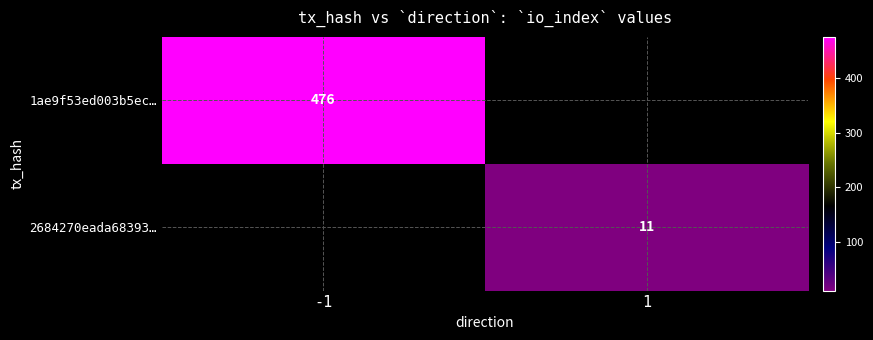

True or false: 1ae9f53ed003b5ec… has a value of 833 at -1.

False